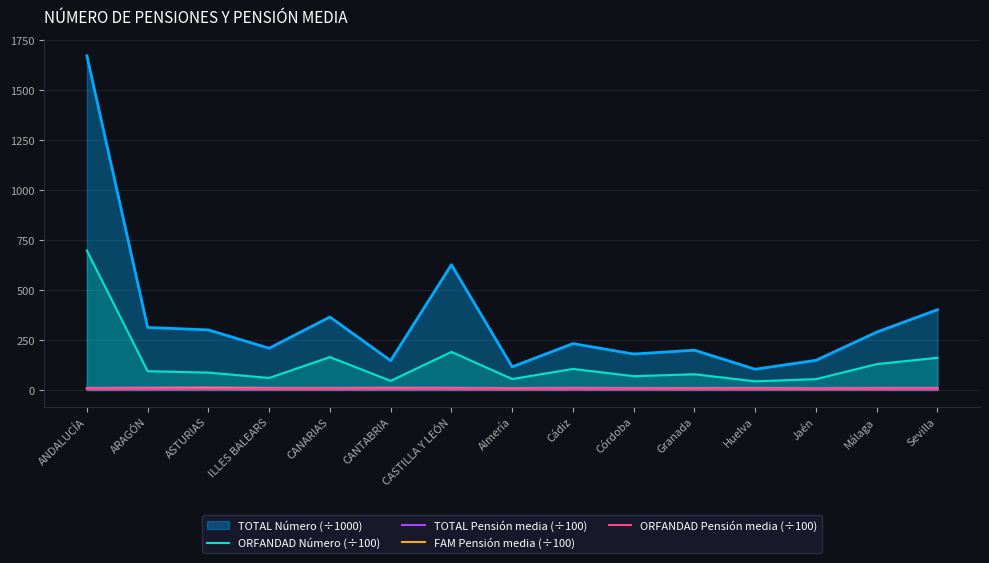

At which label does TOTAL Pensión media (÷100) first exceed 11?

ANDALUCÍA